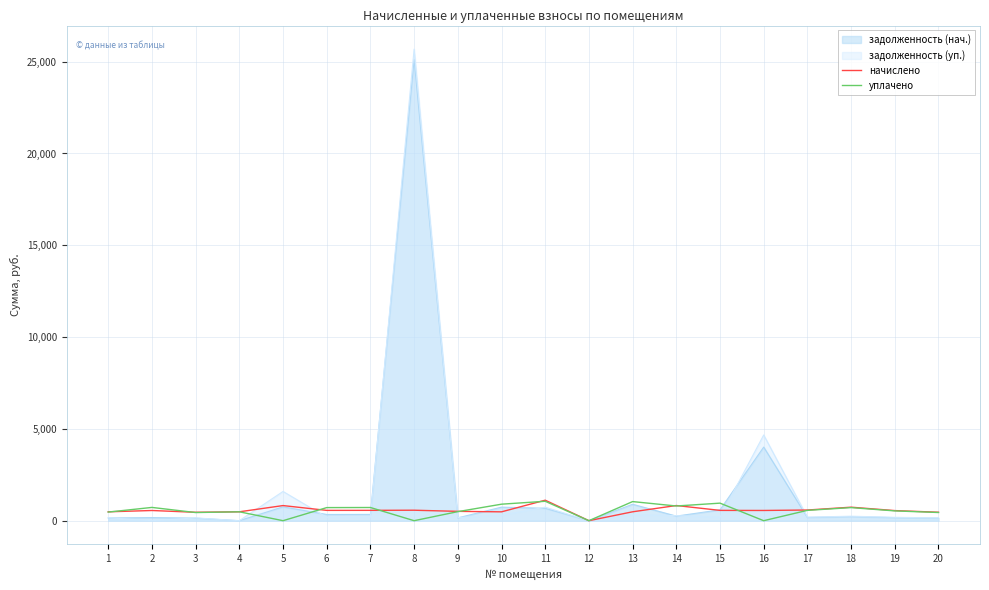

True or false: уплачено and начислено intersect in this chart.

True